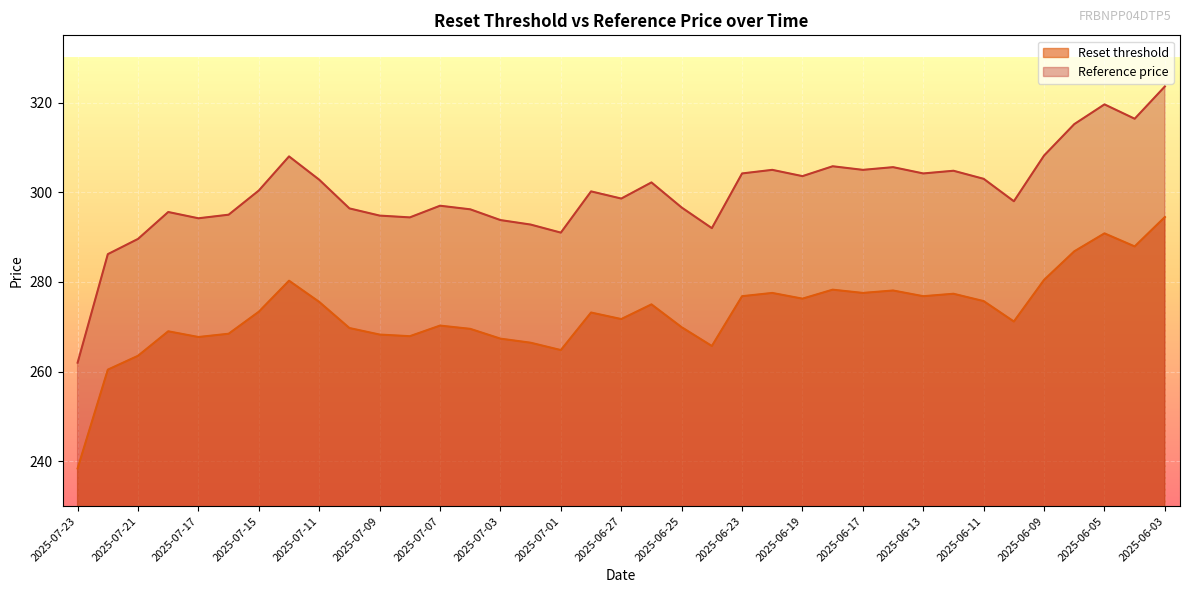

Reading right to left, list all the values displayed in this chart.

Reset threshold: 294.5	287.9	290.8	286.8	280.5	271.2	275.7	277.4	276.8	278.1	277.6	278.3	276.3	277.6	276.8	265.7	269.9	275.0	271.7	273.2	264.8	266.4	267.4	269.5	270.3	267.9	268.3	269.7	275.5	280.3	273.4	268.4	267.7	269.0	263.5	260.4	238.4
Reference price: 323.6	316.4	319.6	315.2	308.2	298.0	303.0	304.8	304.2	305.6	305.0	305.8	303.6	305.0	304.2	292.0	296.6	302.2	298.6	300.2	291.0	292.8	293.8	296.2	297.0	294.4	294.8	296.4	302.8	308.0	300.4	295.0	294.2	295.6	289.6	286.2	262.0